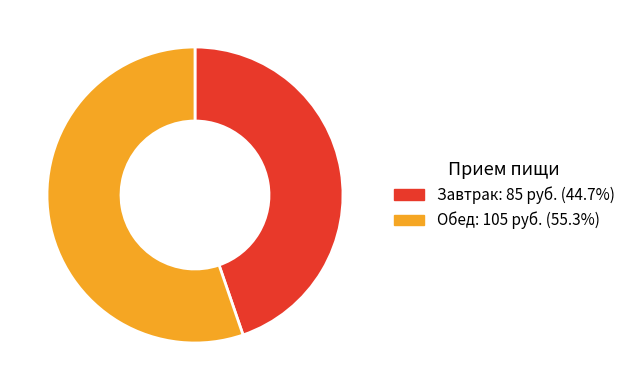

Is it true that Завтрак is 54% of the pie?

False